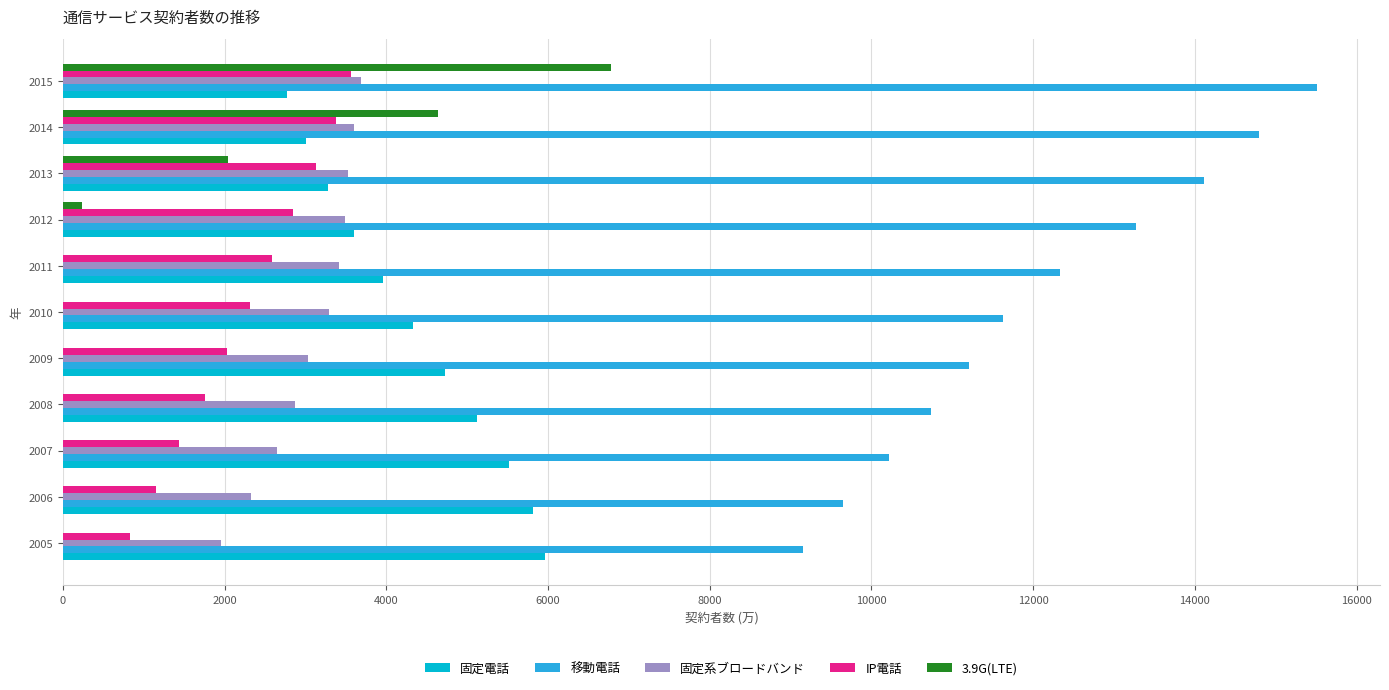

Which series changed the most between 2010 and 2014?

3.9G(LTE)